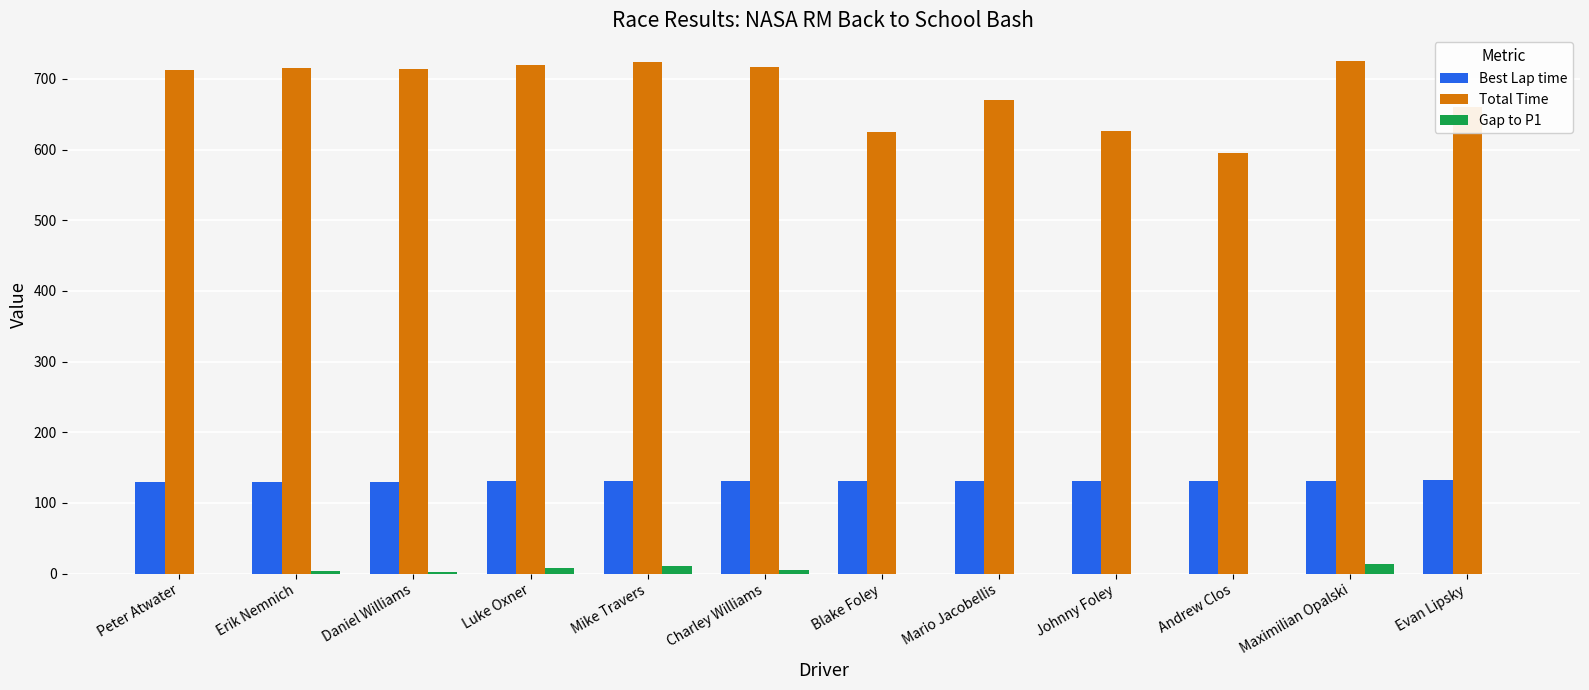

Is it true that Best Lap time equals 55.5 at Charley Williams?

False